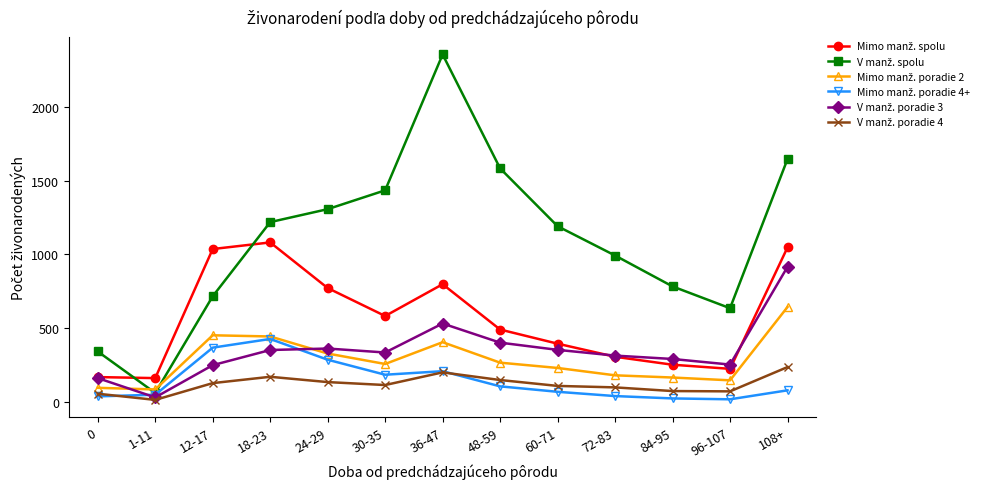

Which label corresponds to the largest value in the chart?

36-47